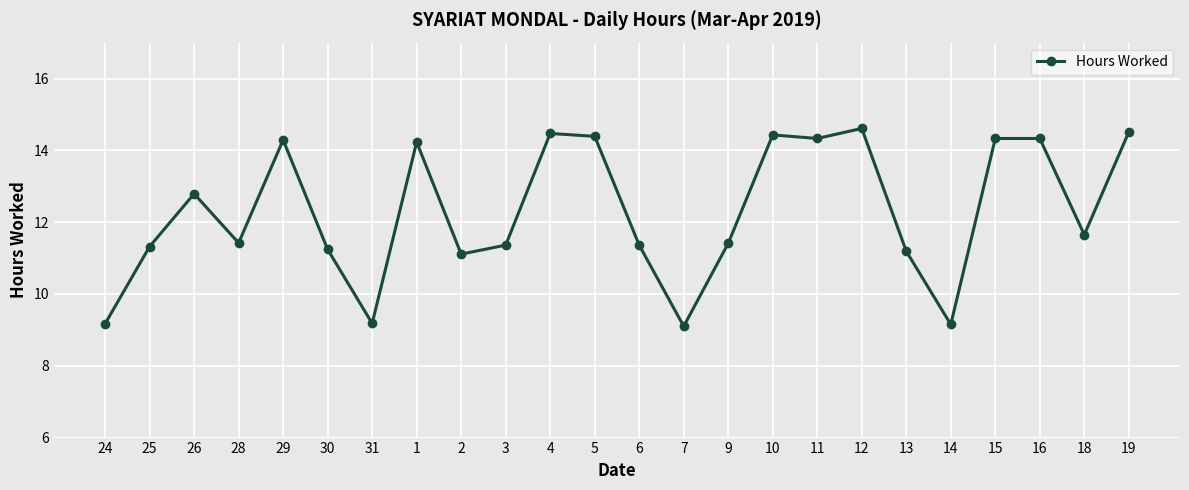

How many points are lower than both their immediate neighbors (excluding endpoints)?

7